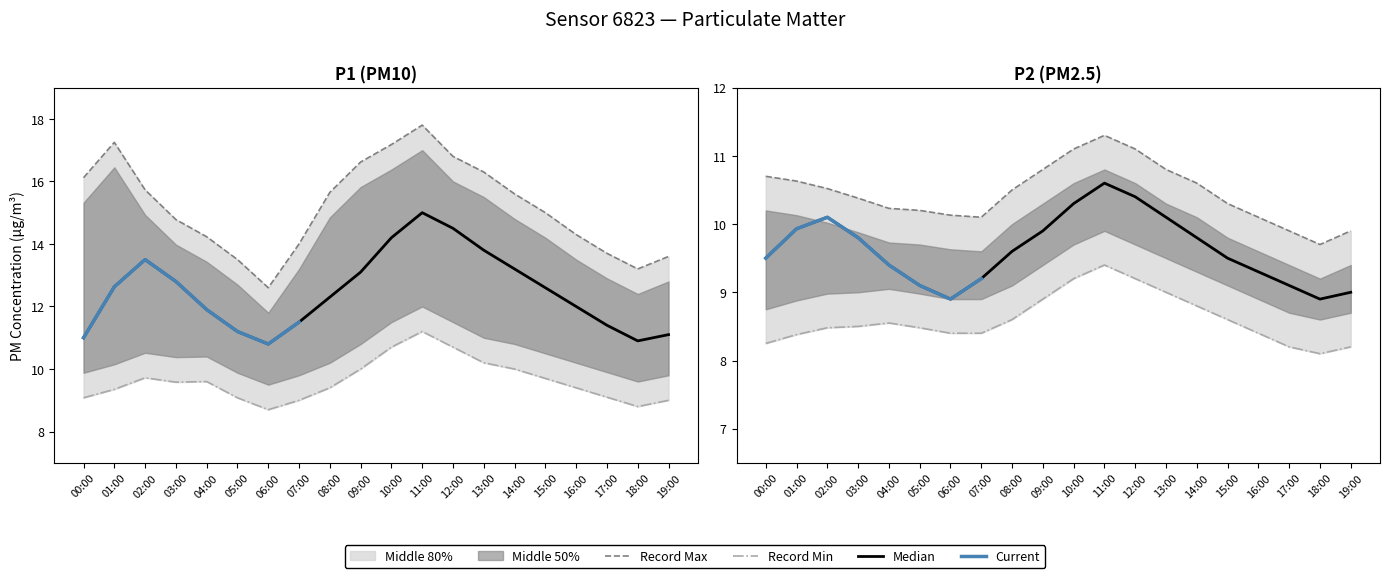

What is the total value across all series at 14:00?

68.0